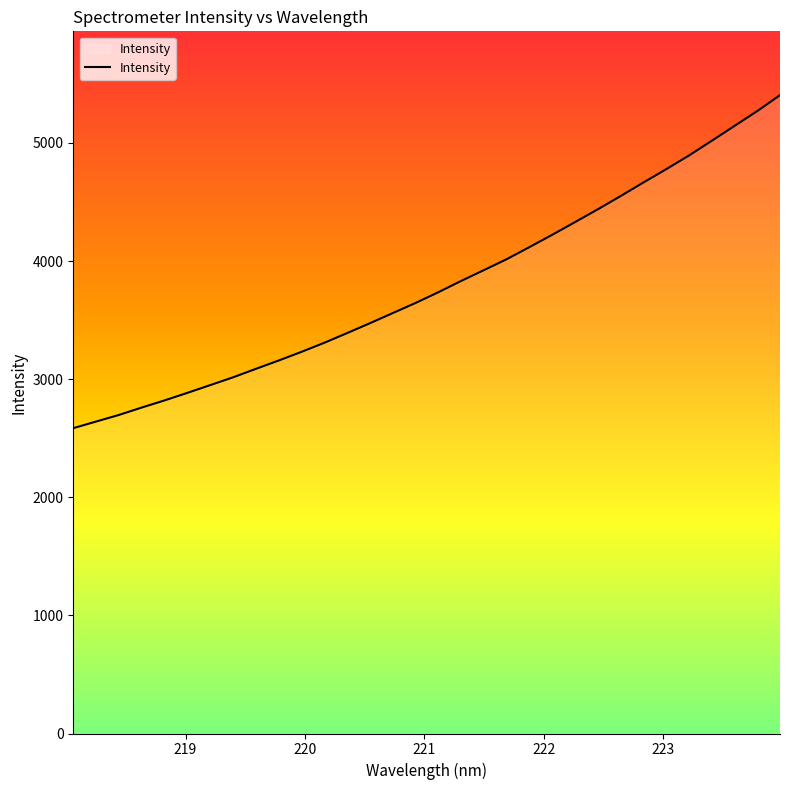

What is the average value?

3798.2